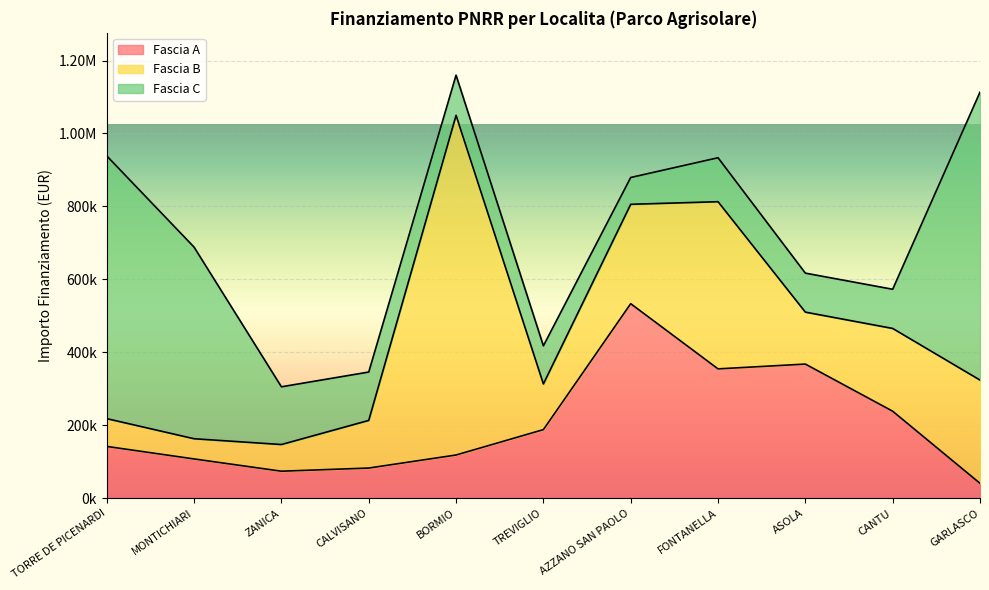

True or false: Fascia C and Fascia B cross at least once.

True